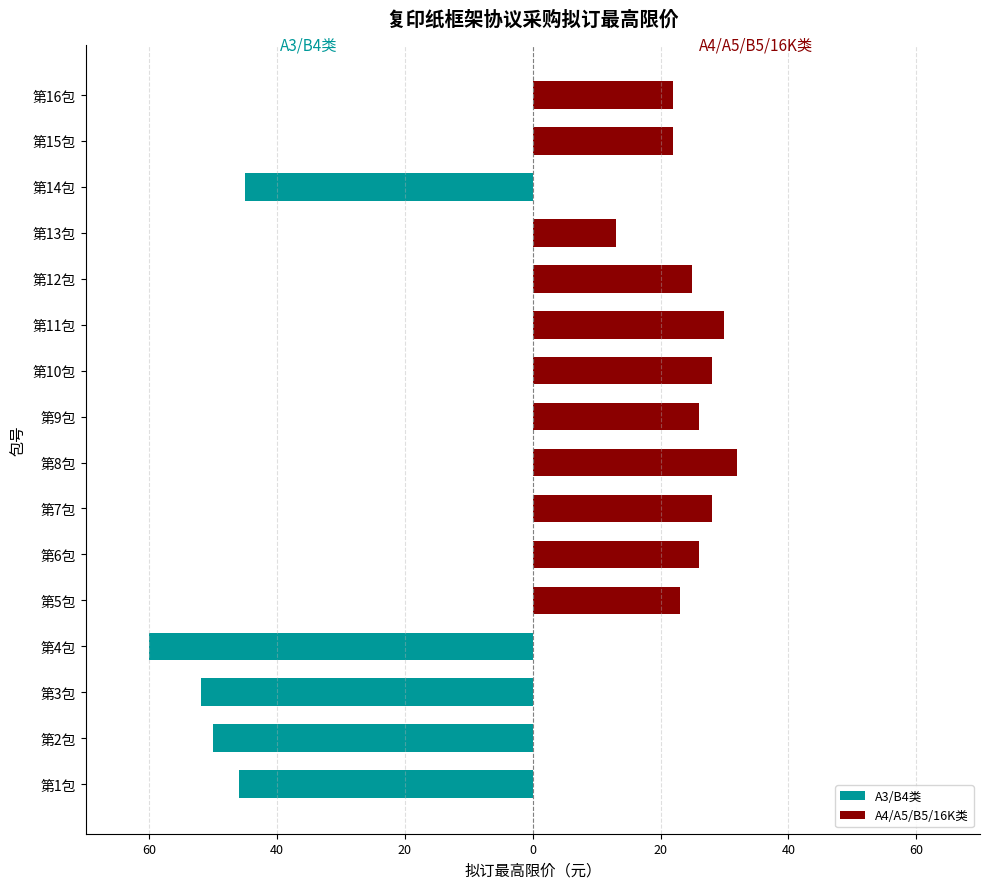

The A4/A5/B5/16K类 series shows 22 at 第16包. True or false?

True